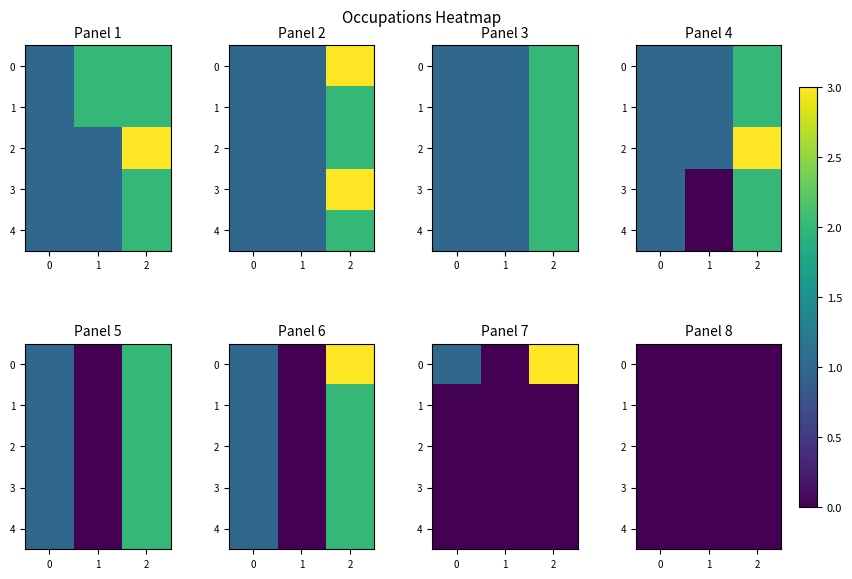

Which category has the lowest value in the Team Assemblers series?

1